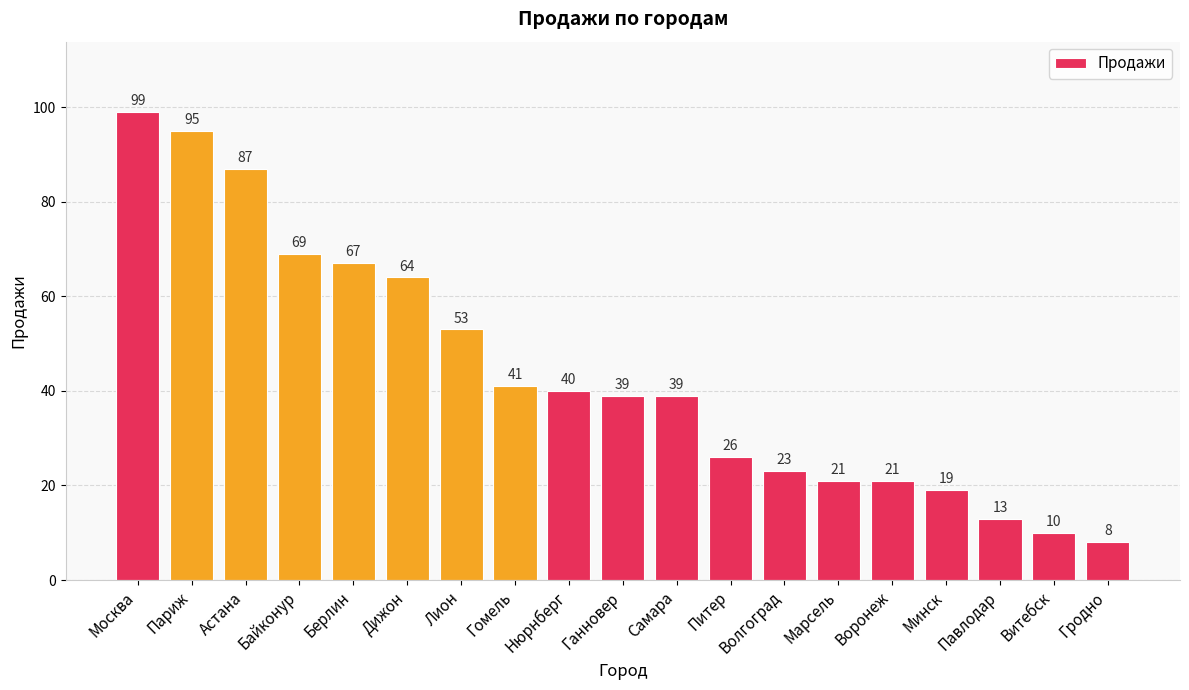

What is the value of the 15th bar from the left?

21